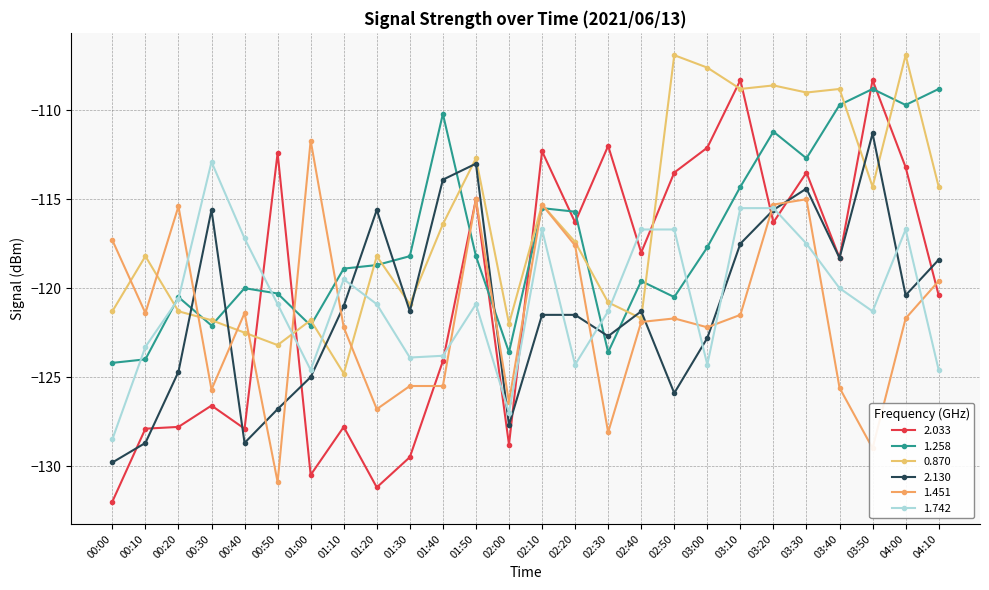

Is it true that 1.742 equals -204.8 at 03:50?

False